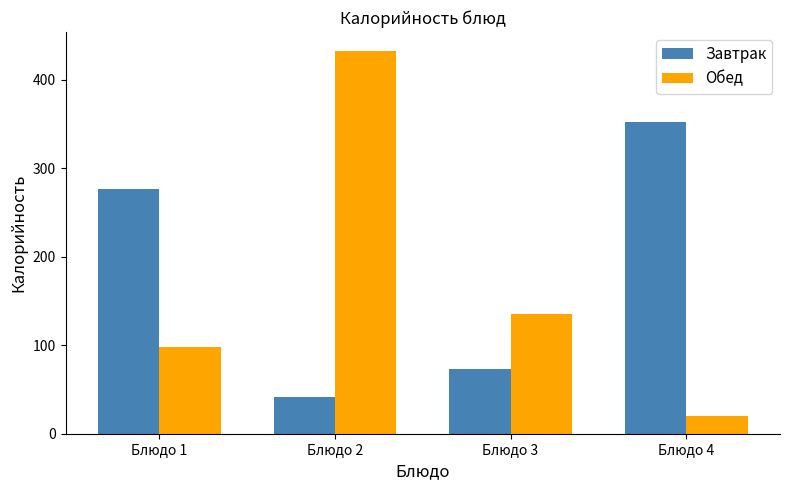

How many bars are there in total?

8